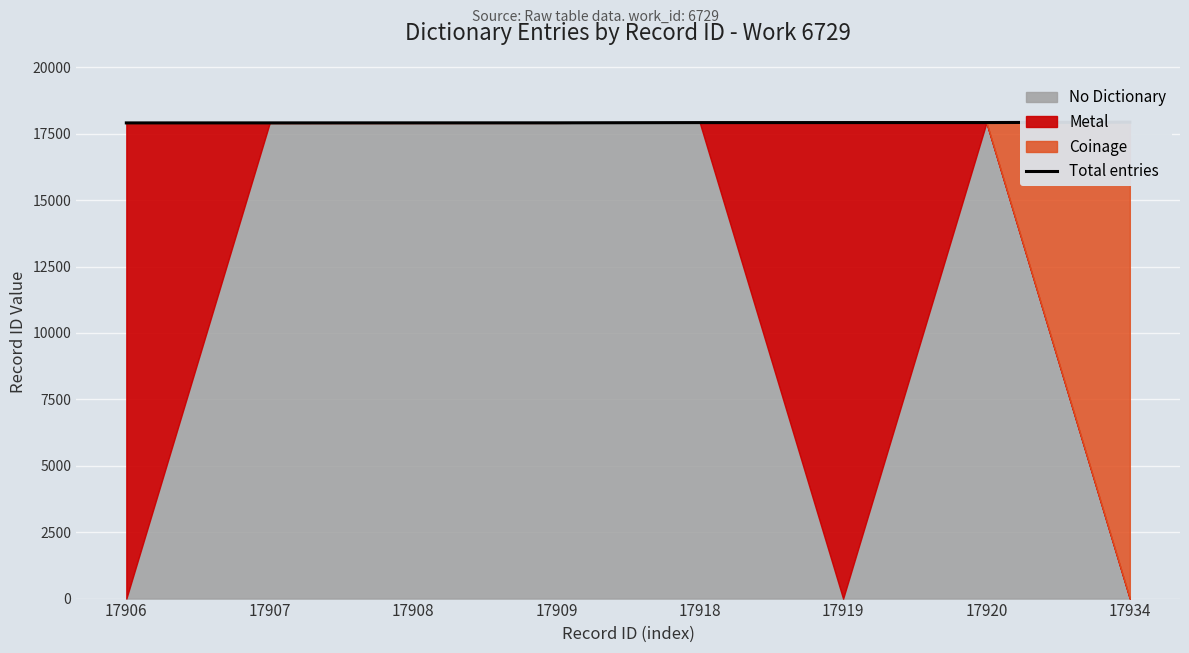

Rank the categories by value from highest to lowest.

17934, 17920, 17919, 17918, 17909, 17908, 17907, 17906